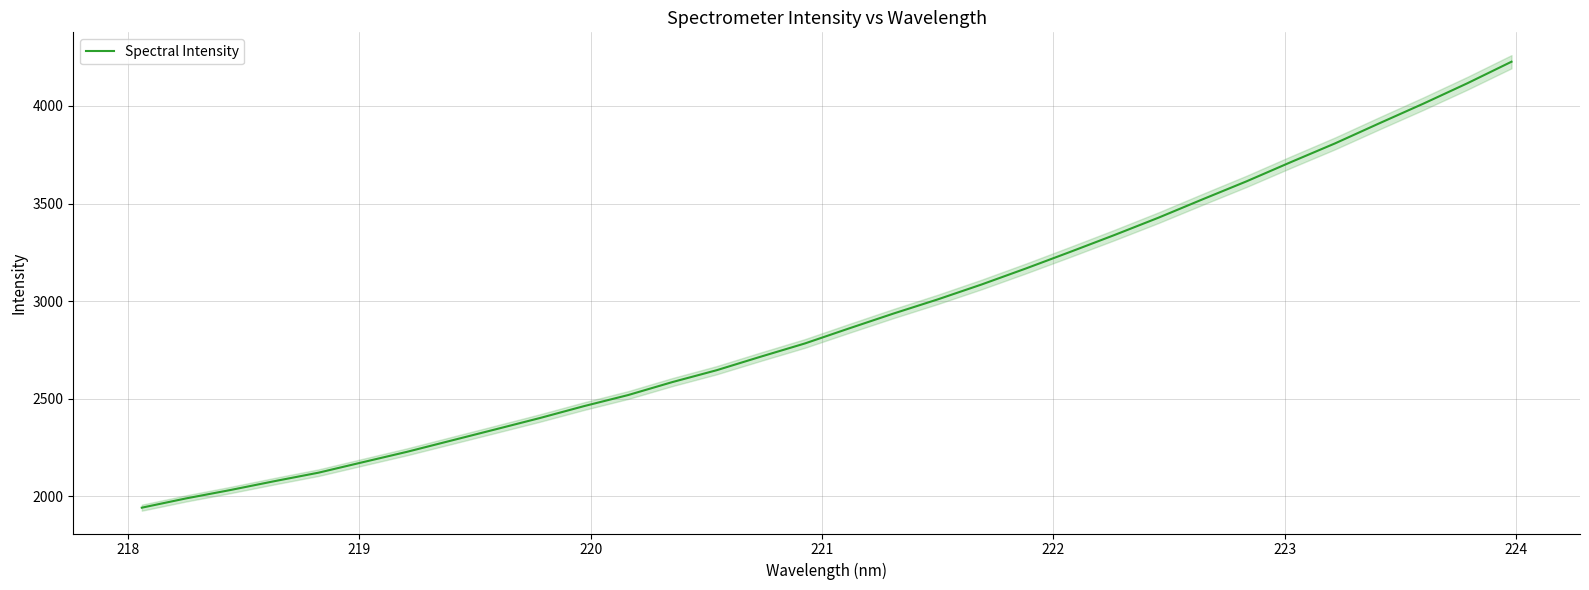

Reading left to right, extract all data points from this chart.

1942.4	1989.9	2032.8	2078.3	2122.0	2175.6	2228.8	2286.3	2343.8	2401.6	2462.7	2519.5	2585.9	2646.5	2716.1	2783.8	2860.9	2936.6	3009.0	3085.9	3167.7	3252.3	3338.6	3427.6	3521.8	3614.3	3712.4	3808.2	3910.8	4011.7	4116.4	4226.7